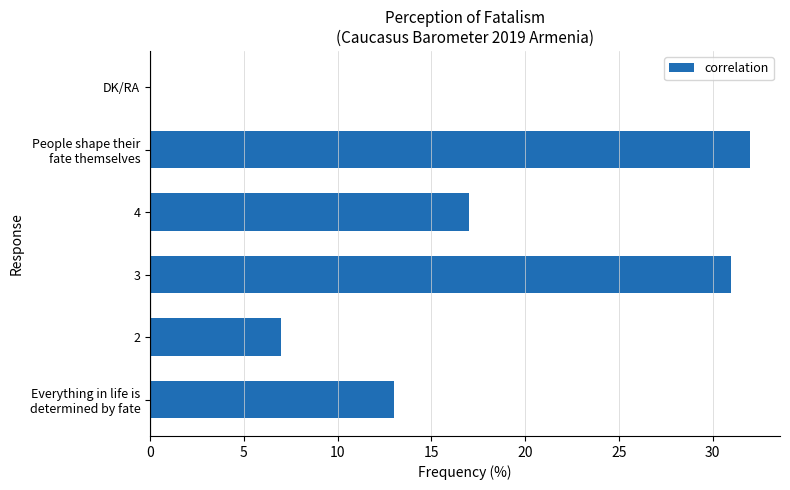

The chart shows a value of 24 at 4. True or false?

False